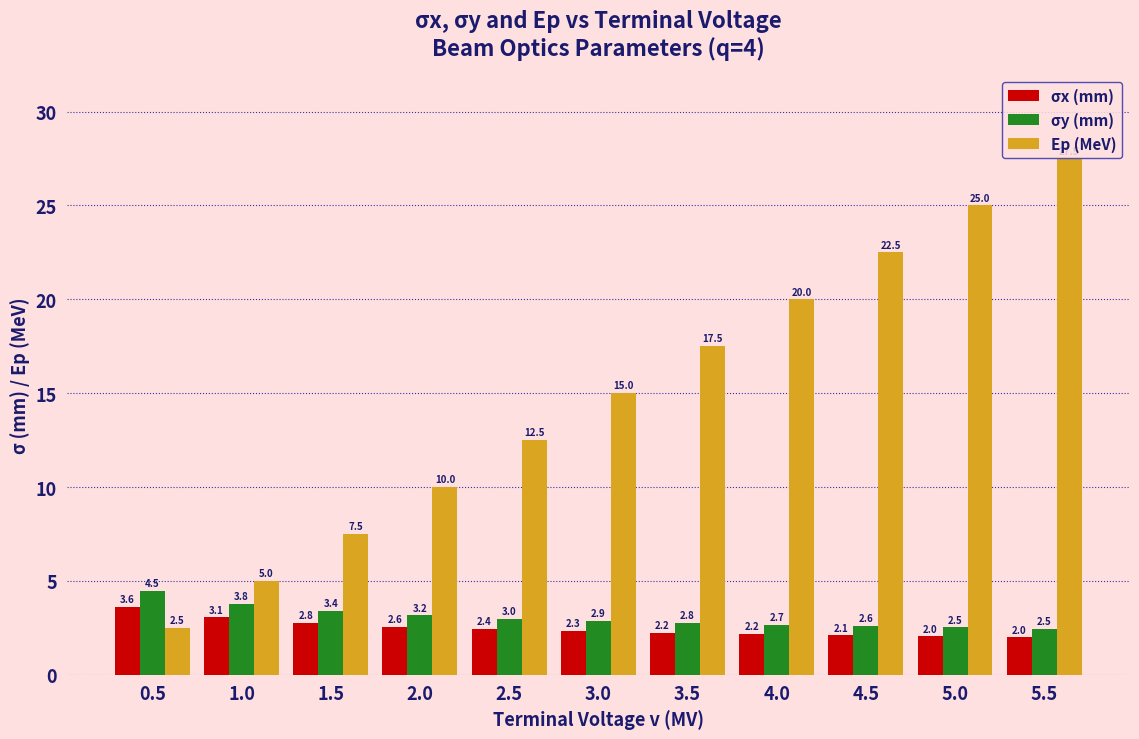

How many groups of bars are there?

11